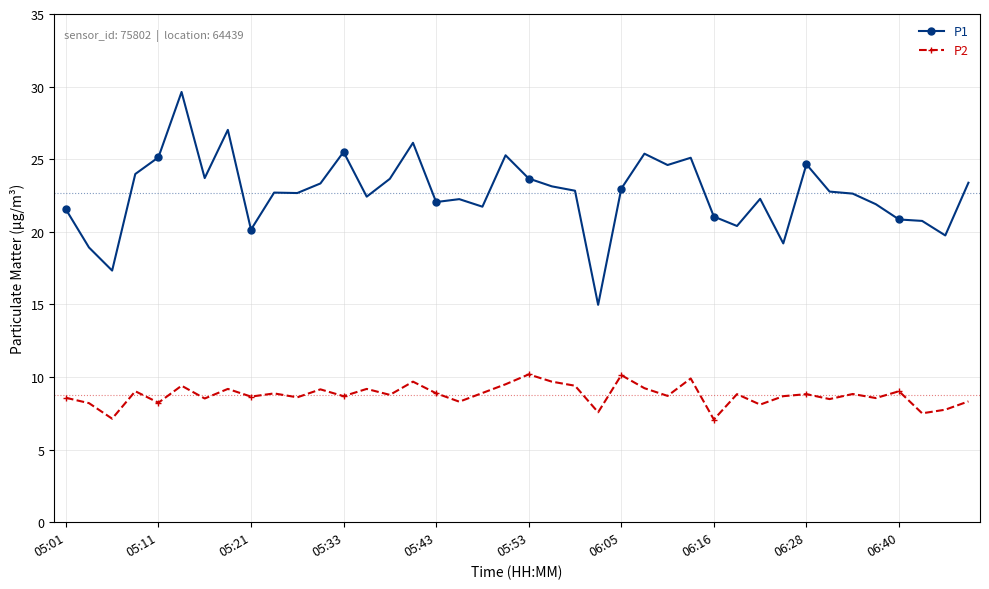

List the series in order of their overall mean, lowest first.

P2, P1